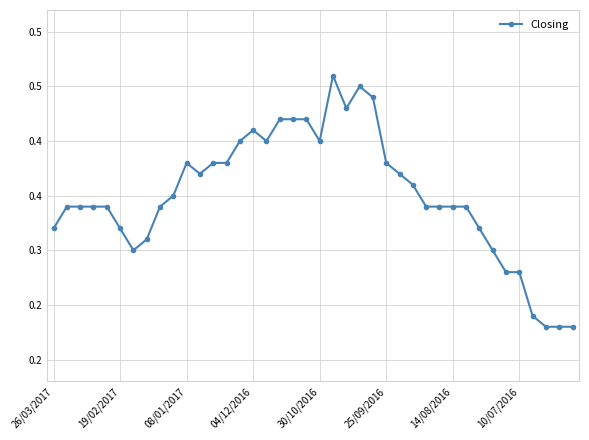

Reading right to left, extract all data points from this chart.

0.2	0.2	0.2	0.2	0.3	0.3	0.3	0.3	0.3	0.3	0.3	0.3	0.4	0.4	0.4	0.4	0.5	0.4	0.5	0.4	0.4	0.4	0.4	0.4	0.4	0.4	0.4	0.4	0.4	0.4	0.3	0.3	0.3	0.3	0.3	0.3	0.3	0.3	0.3	0.3